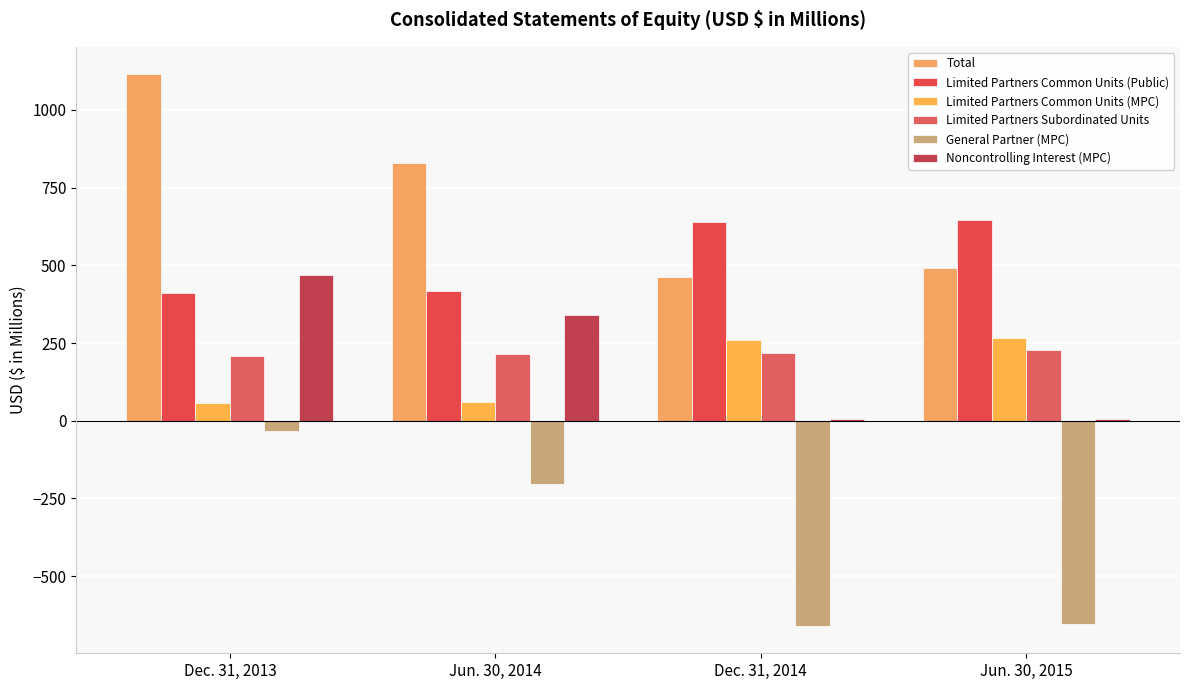

At which label does Noncontrolling Interest (MPC) first exceed 340?

Dec. 31, 2013